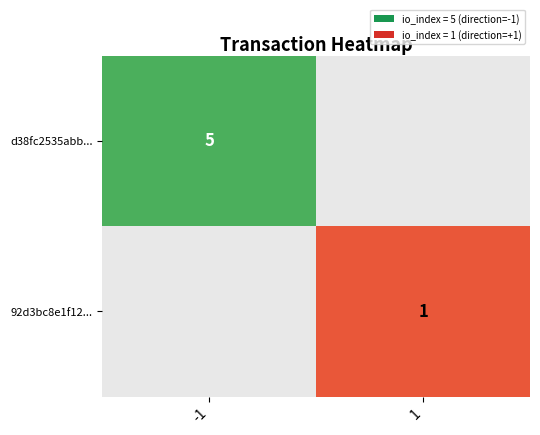

True or false: d38fc2535abb... has a value of 5 at -1.

True